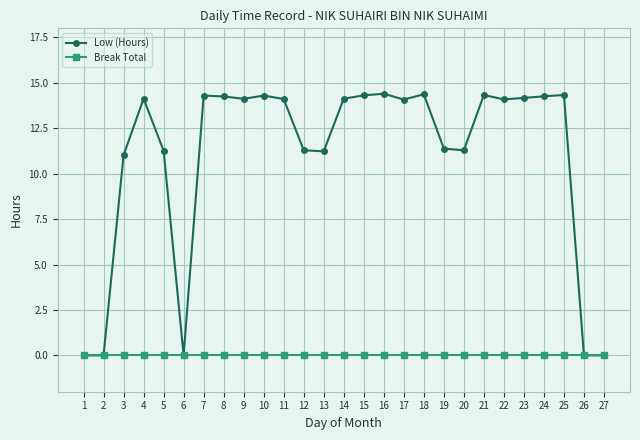

What is the maximum value for Low (Hours)?

14.4